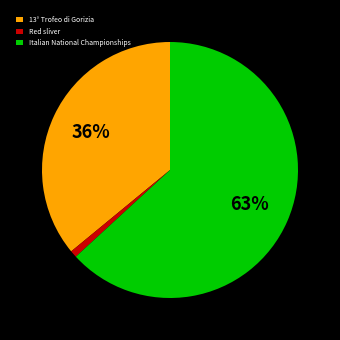

Is there a majority slice in this chart?

Yes